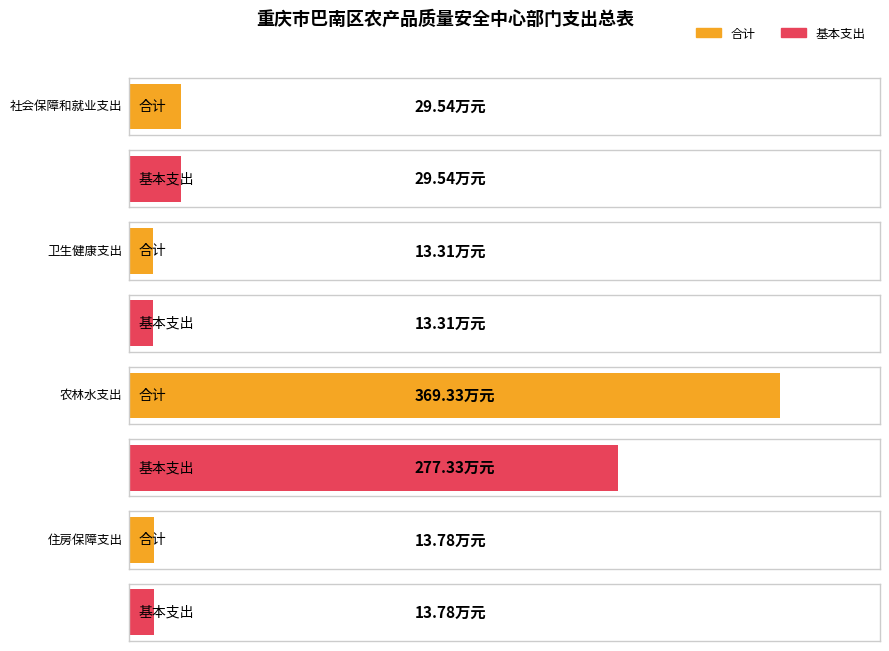

Where is 基本支出 nearest to the value 145?

社会保障和就业支出